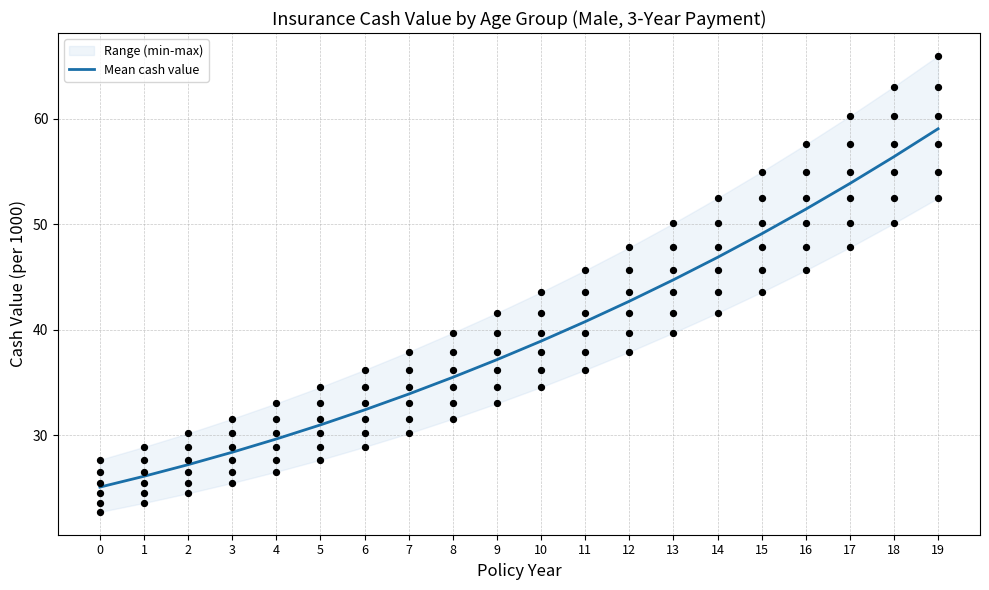

Approximately how many times larger is the value at 13 compared to 10?

1.1